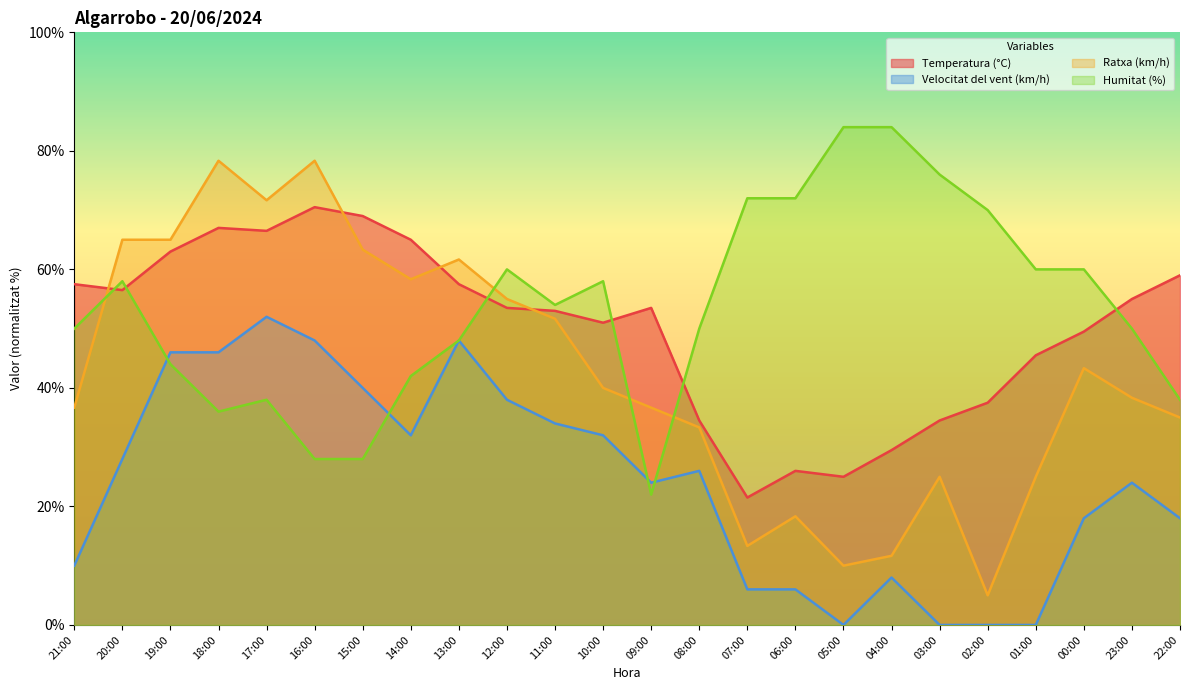

Between 16:00 and 01:00, which series saw the biggest shift?

Ratxa (km/h)